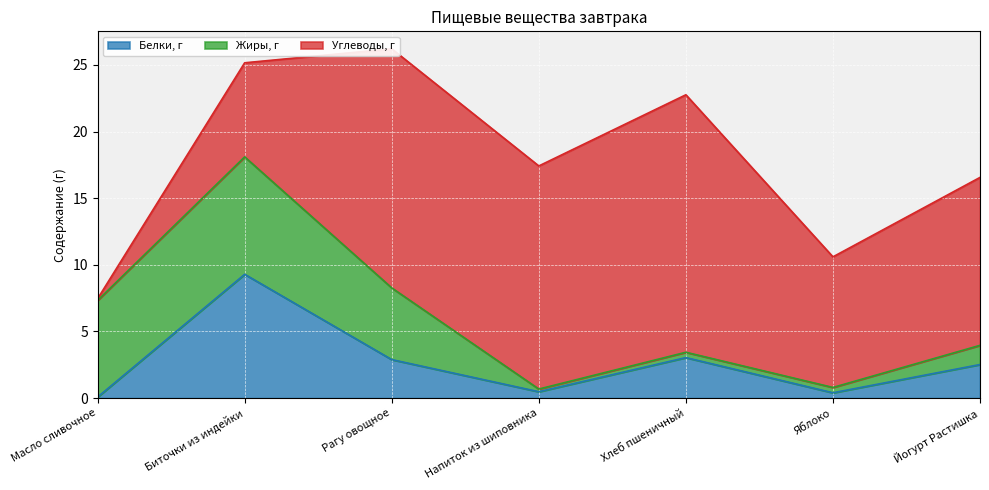

After their last crossing, which series has the higher values: Углеводы, г or Белки, г?

Углеводы, г